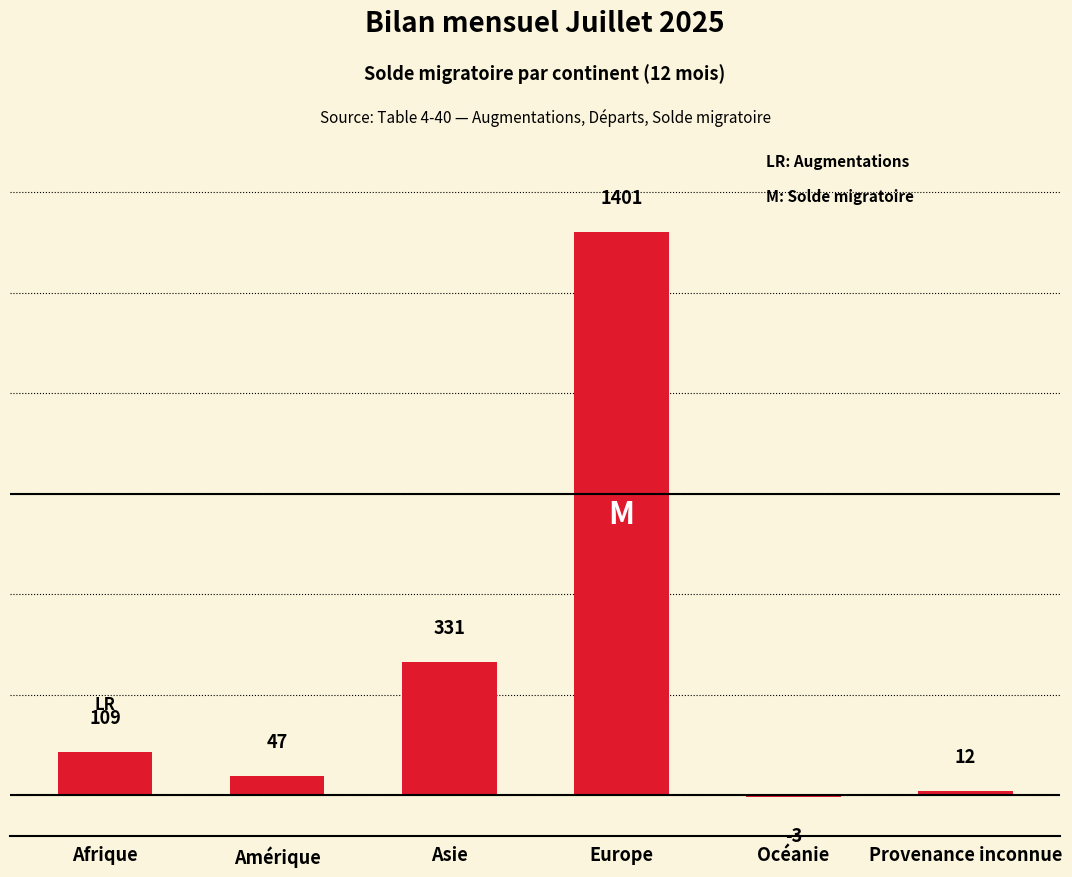

Is it true that the value at Europe is 751?

False